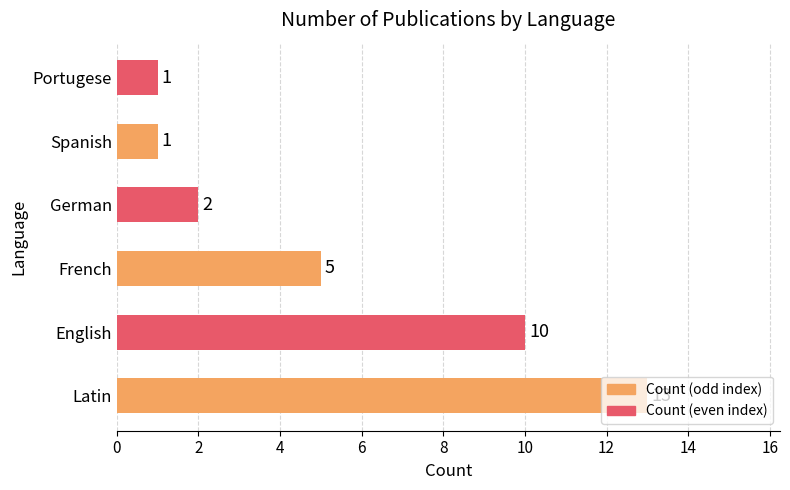

What is the difference between the second highest and second lowest values?

9